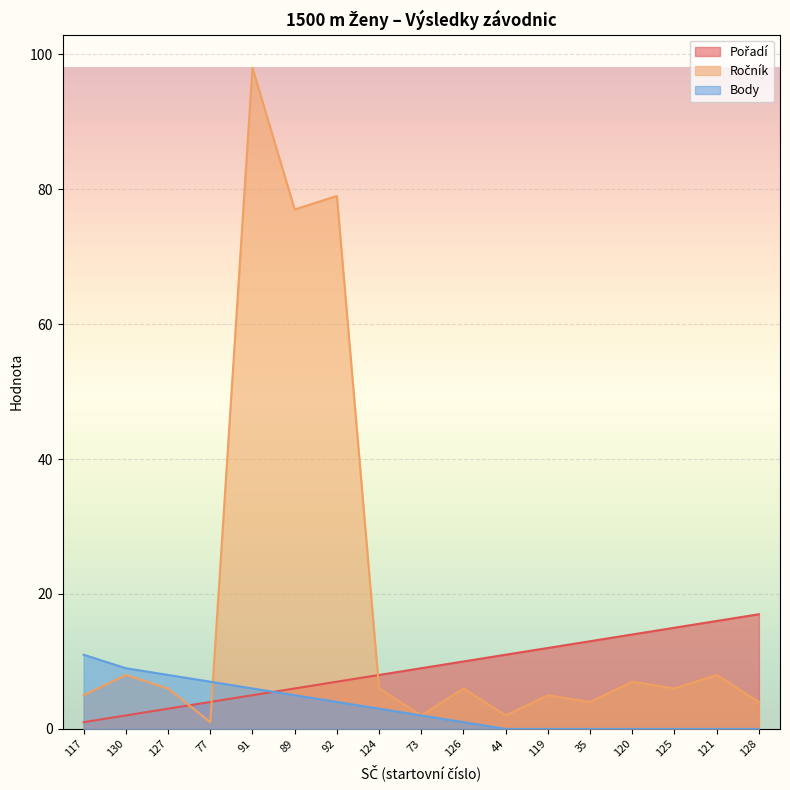

What is the average value of the Ročník series?

19